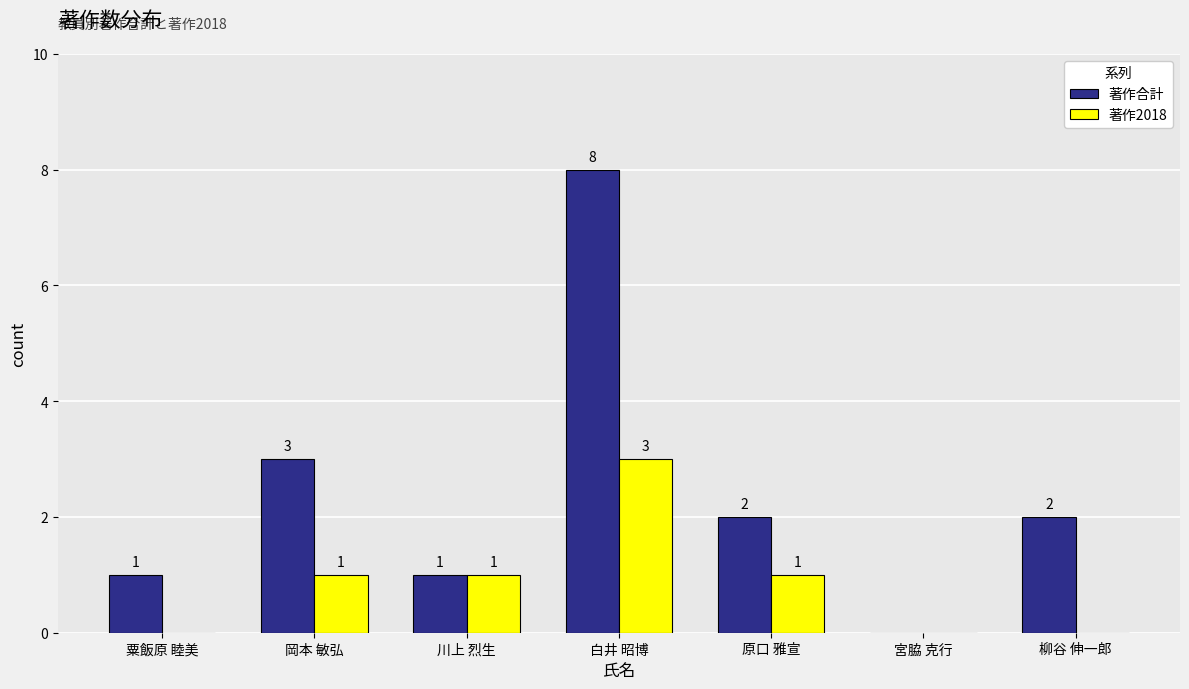

Reading right to left, transcribe all the data shown in this chart.

著作合計: 柳谷 伸一郎=2	宮脇 克行=0	原口 雅宣=2	白井 昭博=8	川上 烈生=1	岡本 敏弘=3	粟飯原 睦美=1
著作2018: 柳谷 伸一郎=0	宮脇 克行=0	原口 雅宣=1	白井 昭博=3	川上 烈生=1	岡本 敏弘=1	粟飯原 睦美=0